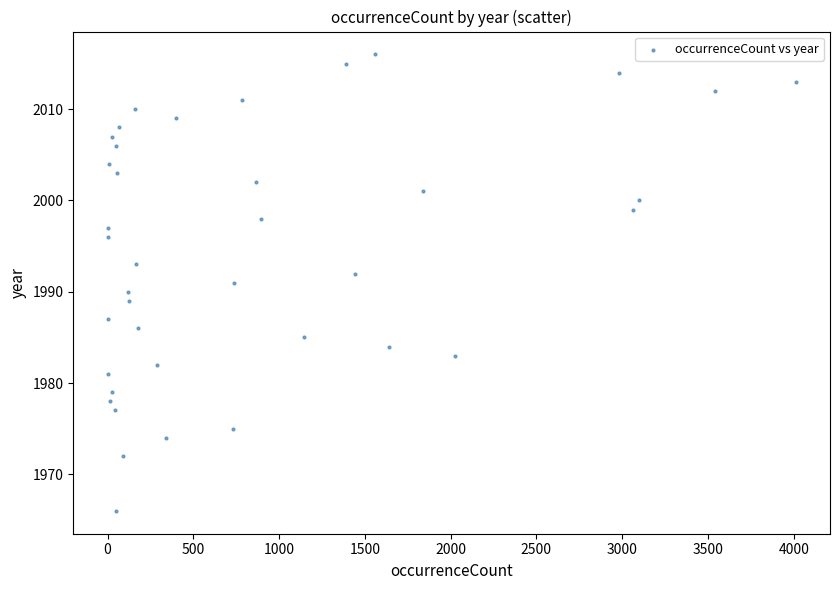

What is the range of X values (max minus min)?

4010